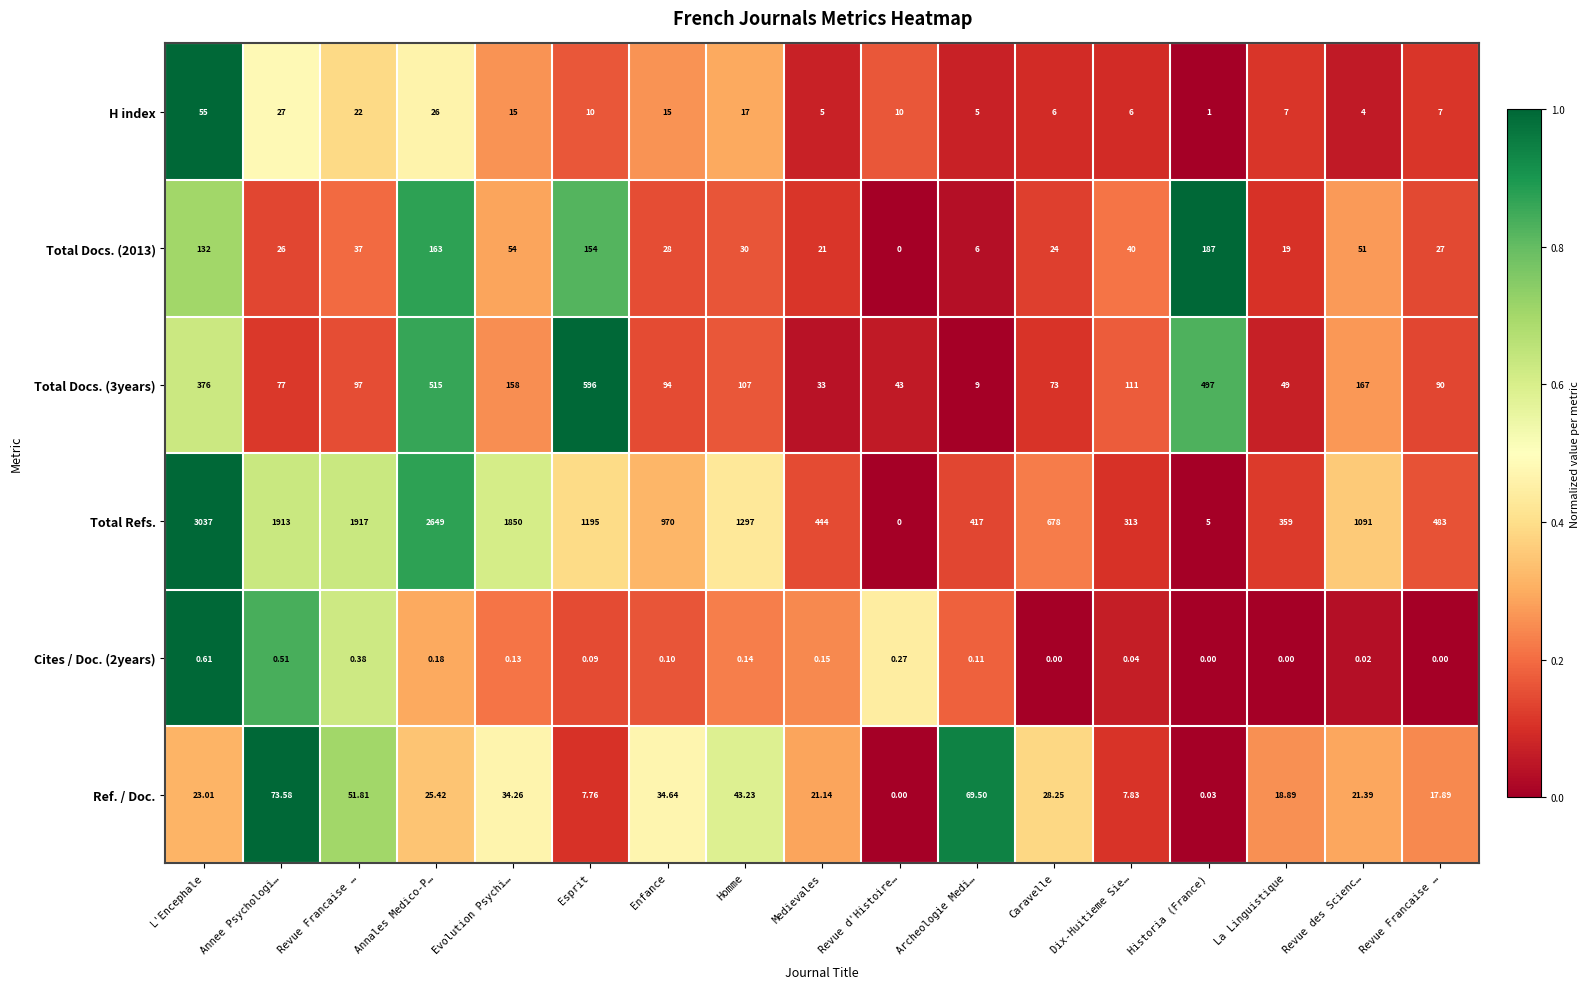

Count the number of data series in this chart.

6